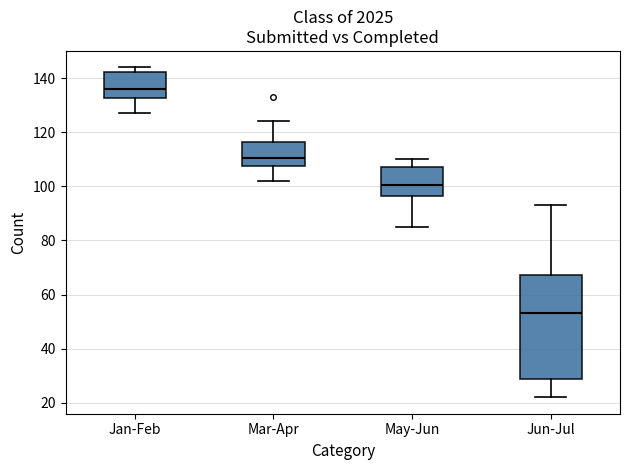

Where does the lower whisker of the box for Jun-Jul end on the y-axis? The values are not printed on the chart, so give them approximately, as read against the axis.

22